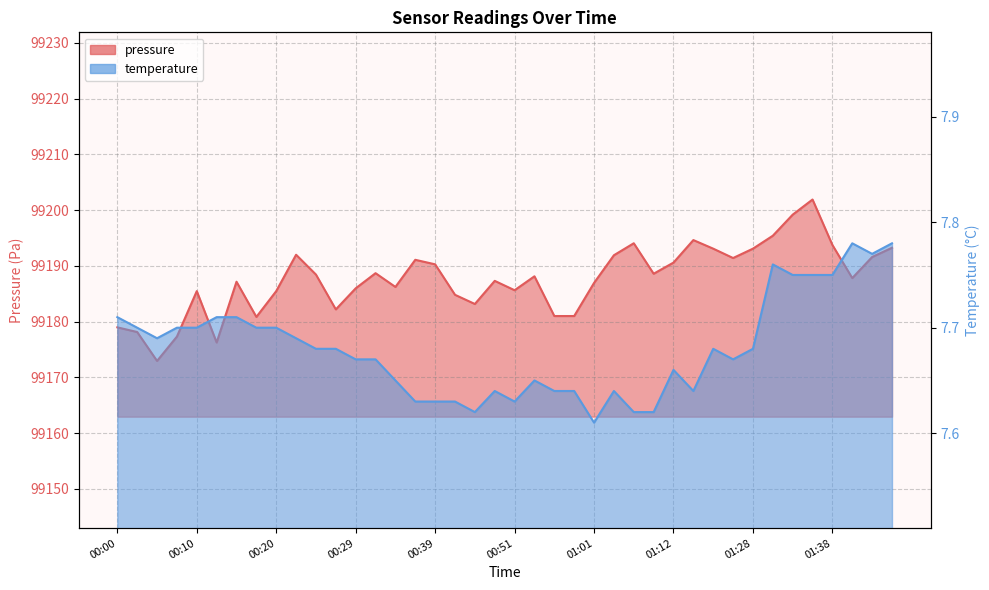

Count the number of categories in the chart.

40